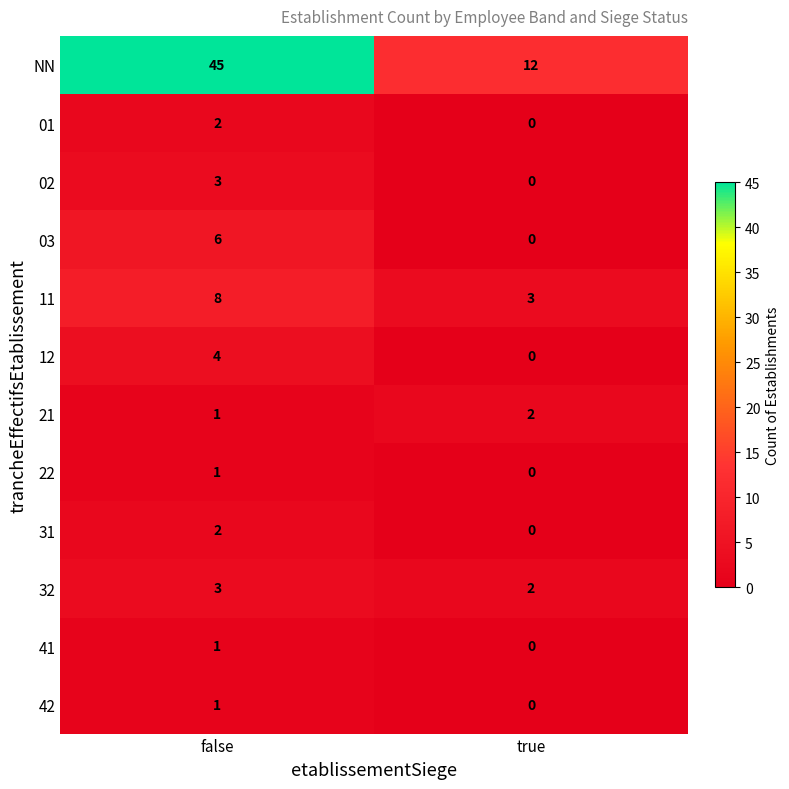

Which category has the lowest value across all series?

true